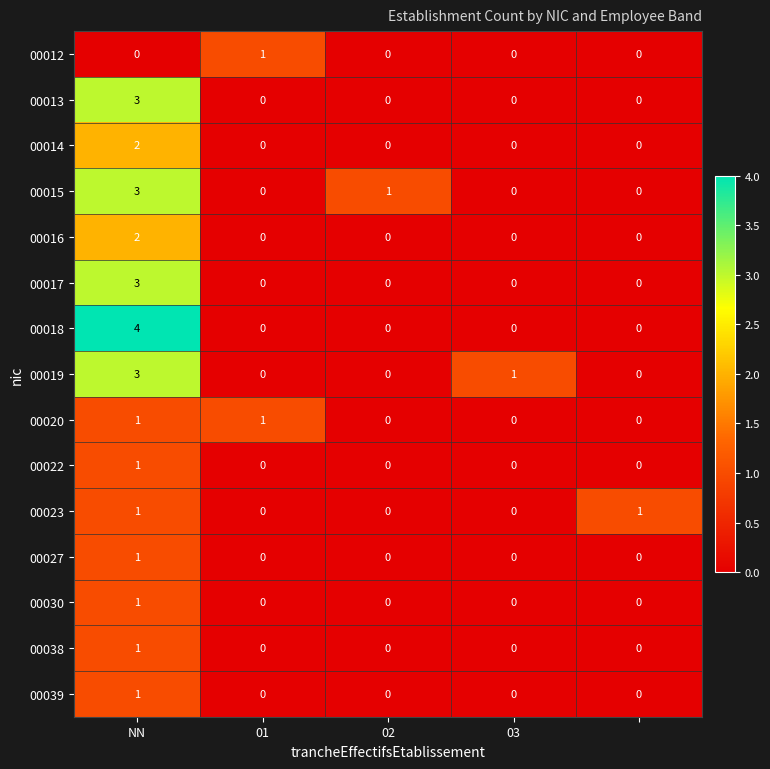

How many 00038 values are between 0 and 1?

5